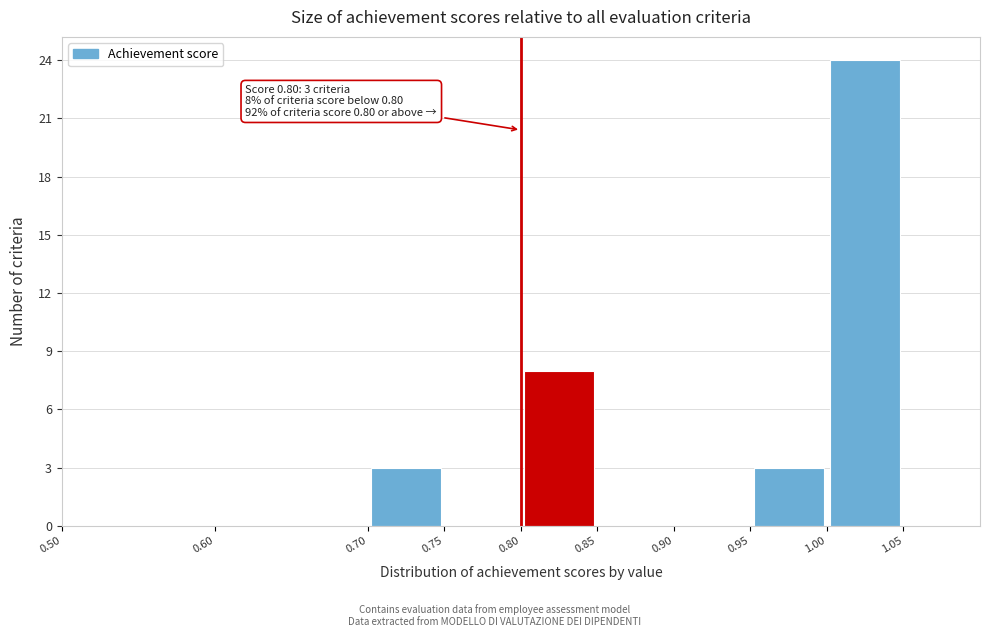

Over which range of the x-axis is the bar tallest?

1.00 to 1.05